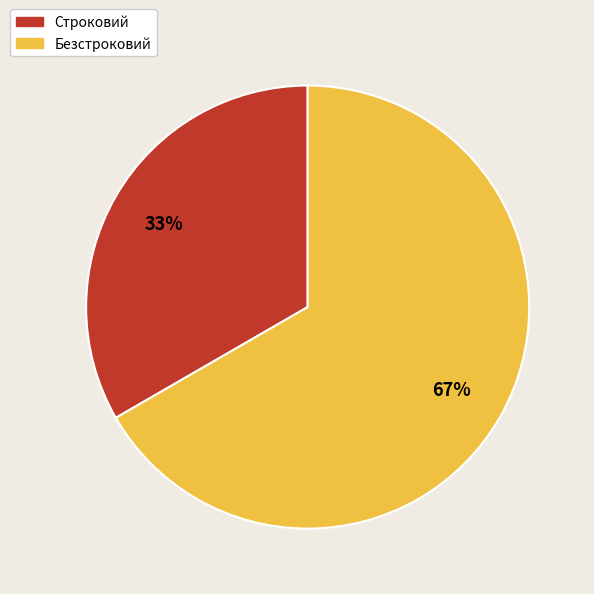

To the nearest percent, what percentage of the pie is Безстроковий?

67%